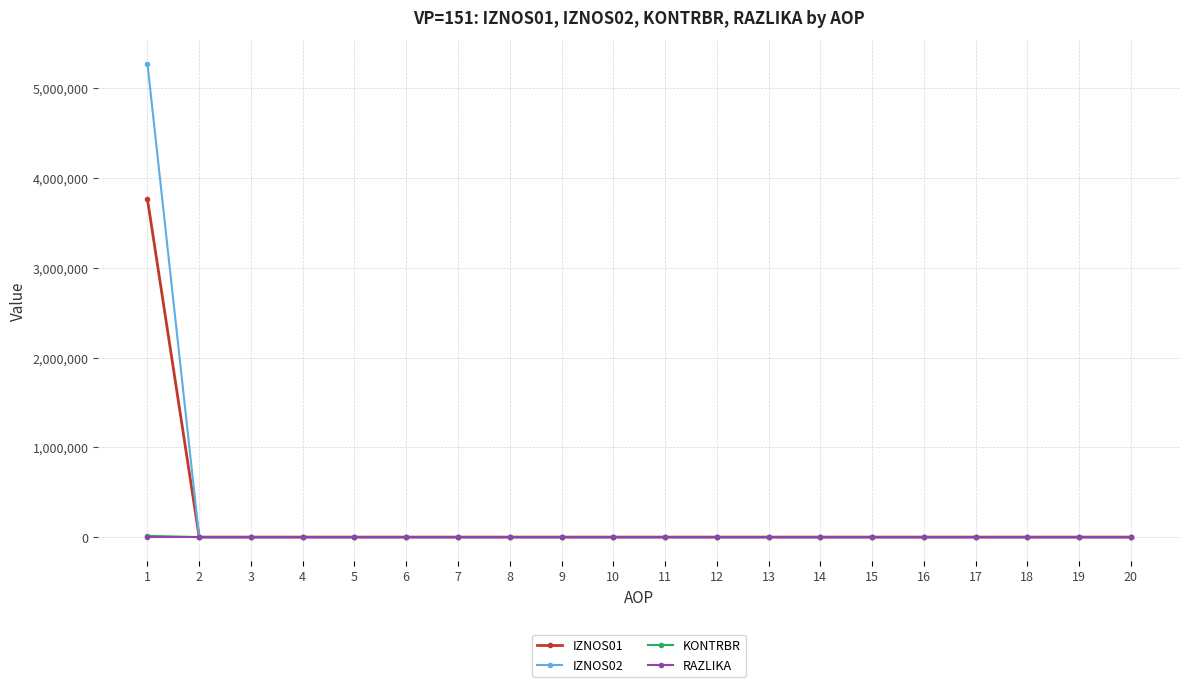

Which series has the widest spread of values?

IZNOS02